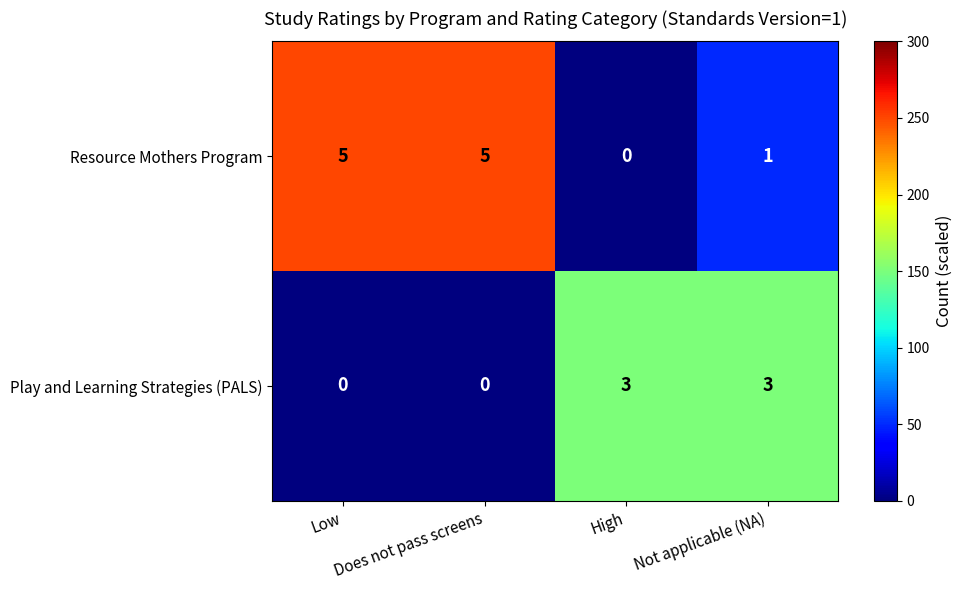

What is the difference between the maximum and minimum values in the Play and Learning Strategies (PALS) series?

3